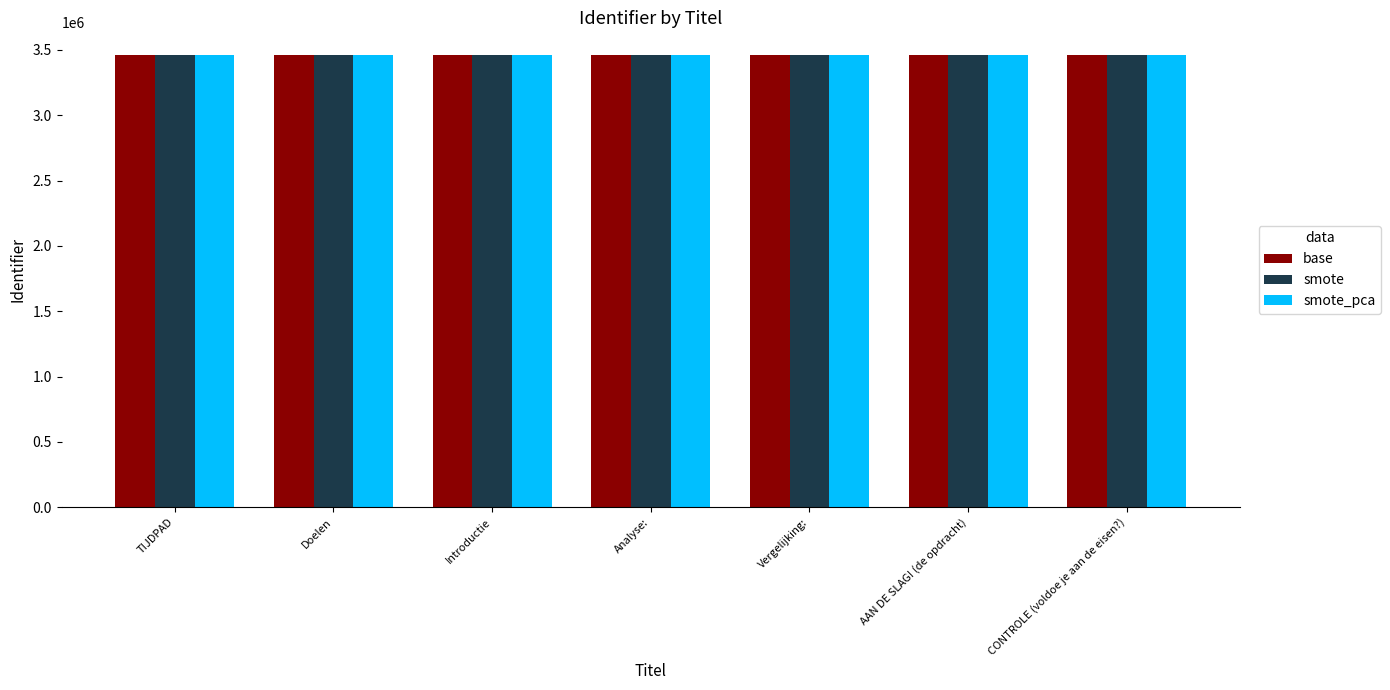

What is the sum of all smote values?

24227696